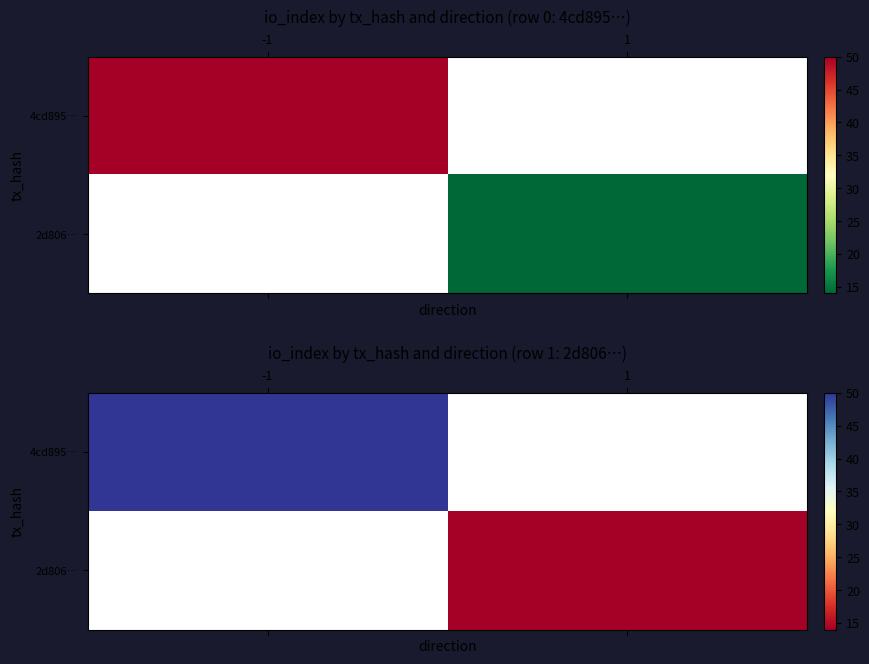

The 4cd895… series shows 30.9 at -1. True or false?

False